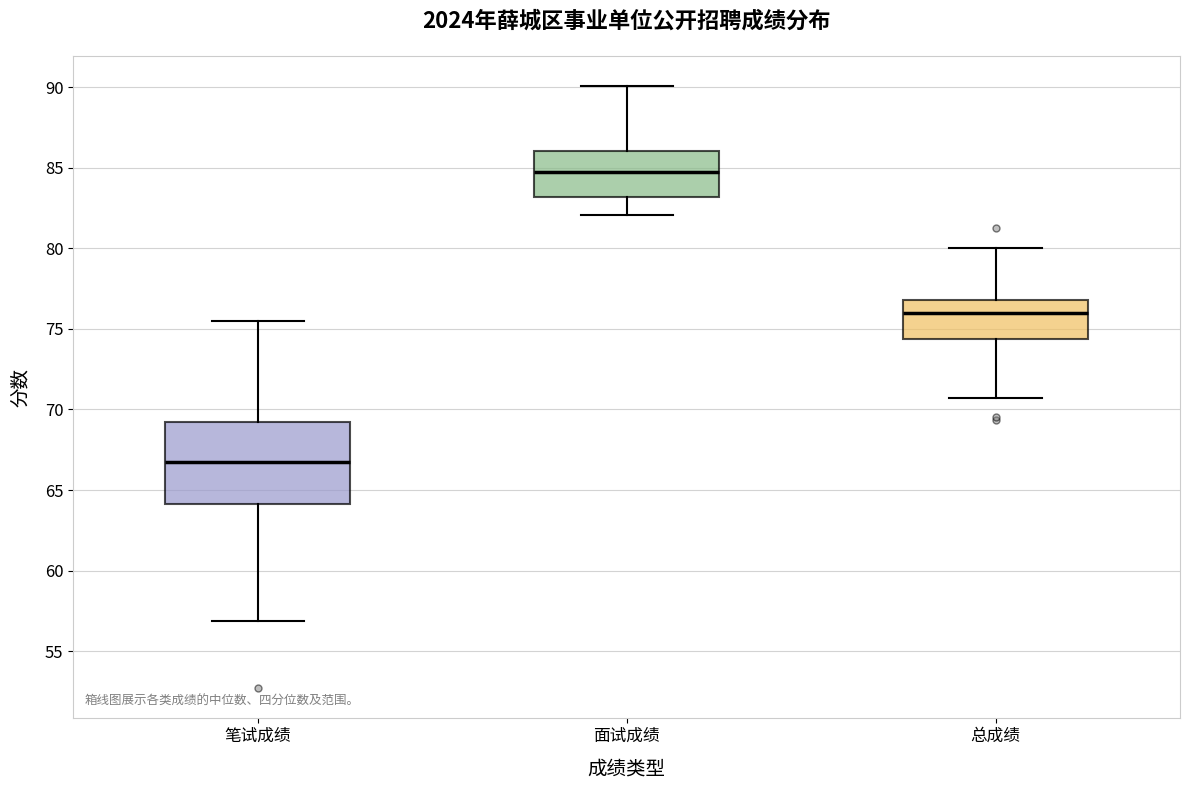

Reading left to right, transcribe this box plot: for each box, give where its median line is, the range the box spans, and where its two whiskers end, as read against the y-axis. The values are not printed on the chart, so give them approximately, as read against the axis.

笔试成绩: median 67.0, box 64.0 to 69.0, whiskers 57.0 to 75.5
面试成绩: median 84.5, box 83.0 to 86.0, whiskers 82.0 to 90.0
总成绩: median 76.0, box 74.5 to 77.0, whiskers 70.5 to 80.0